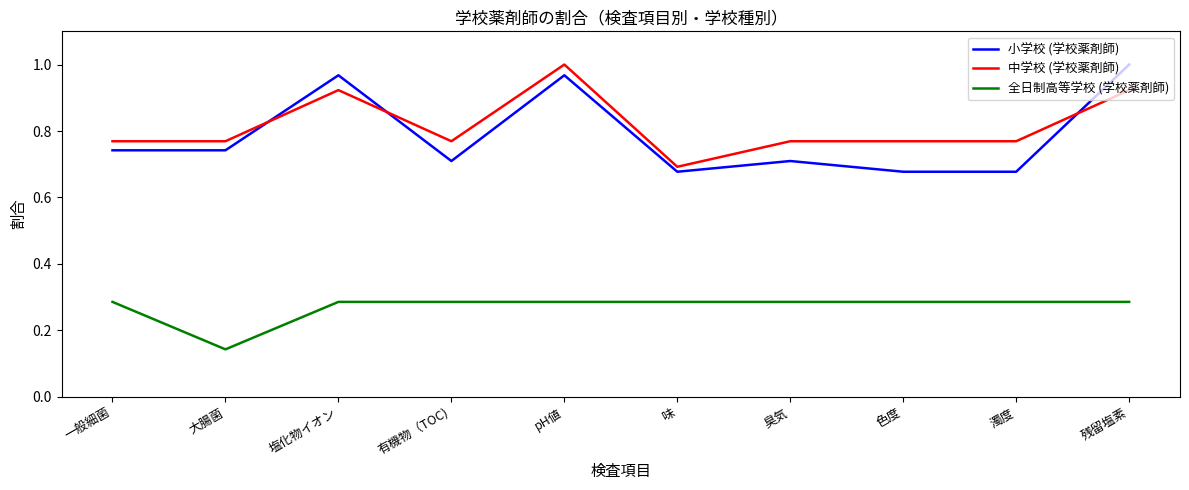

The 小学校 (学校薬剤師) series shows 0.7 at 一般細菌. True or false?

True